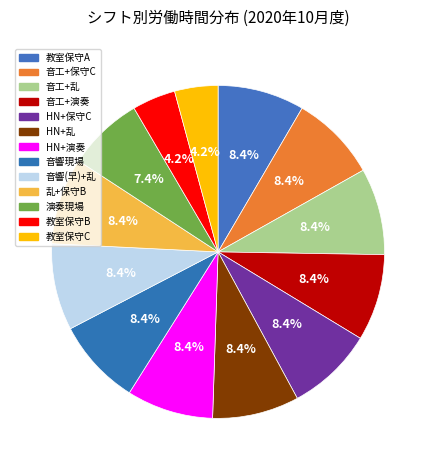

Count the number of slices in the pie.

13